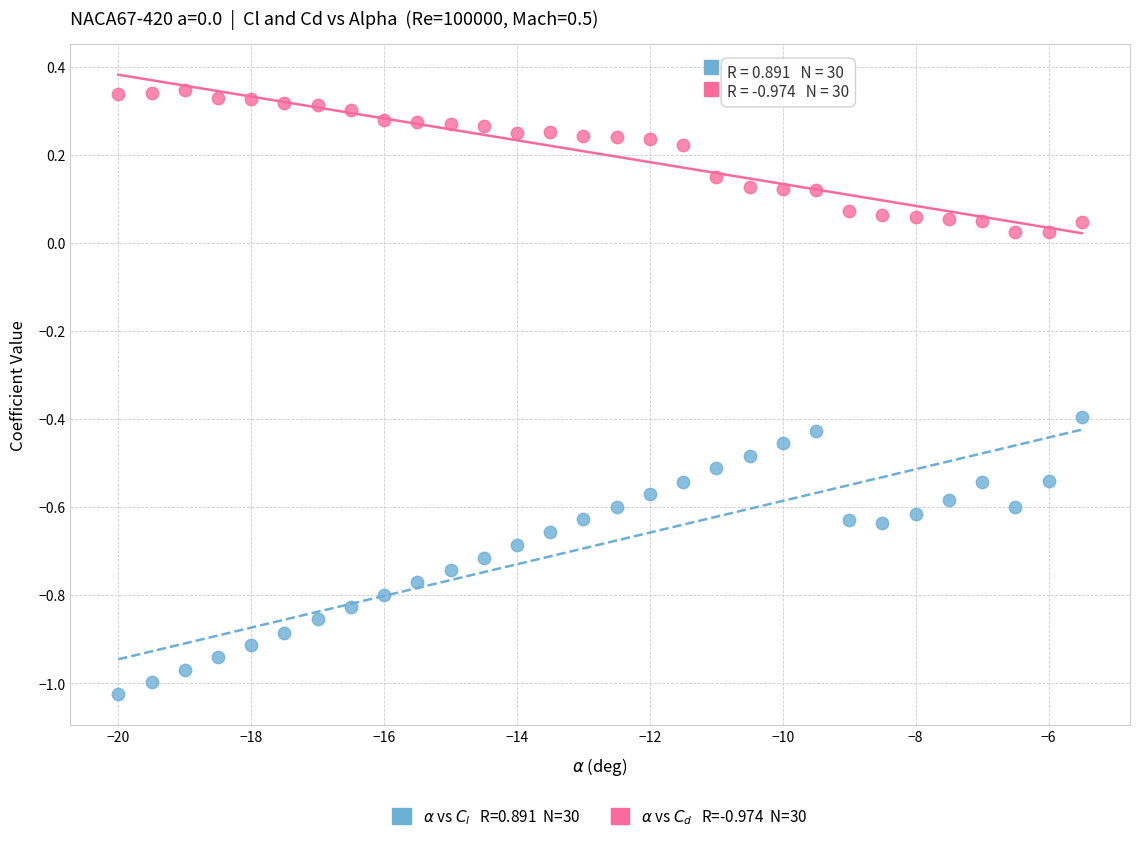

Across all data points, what is the range of Y values (max minus min)?

1.4